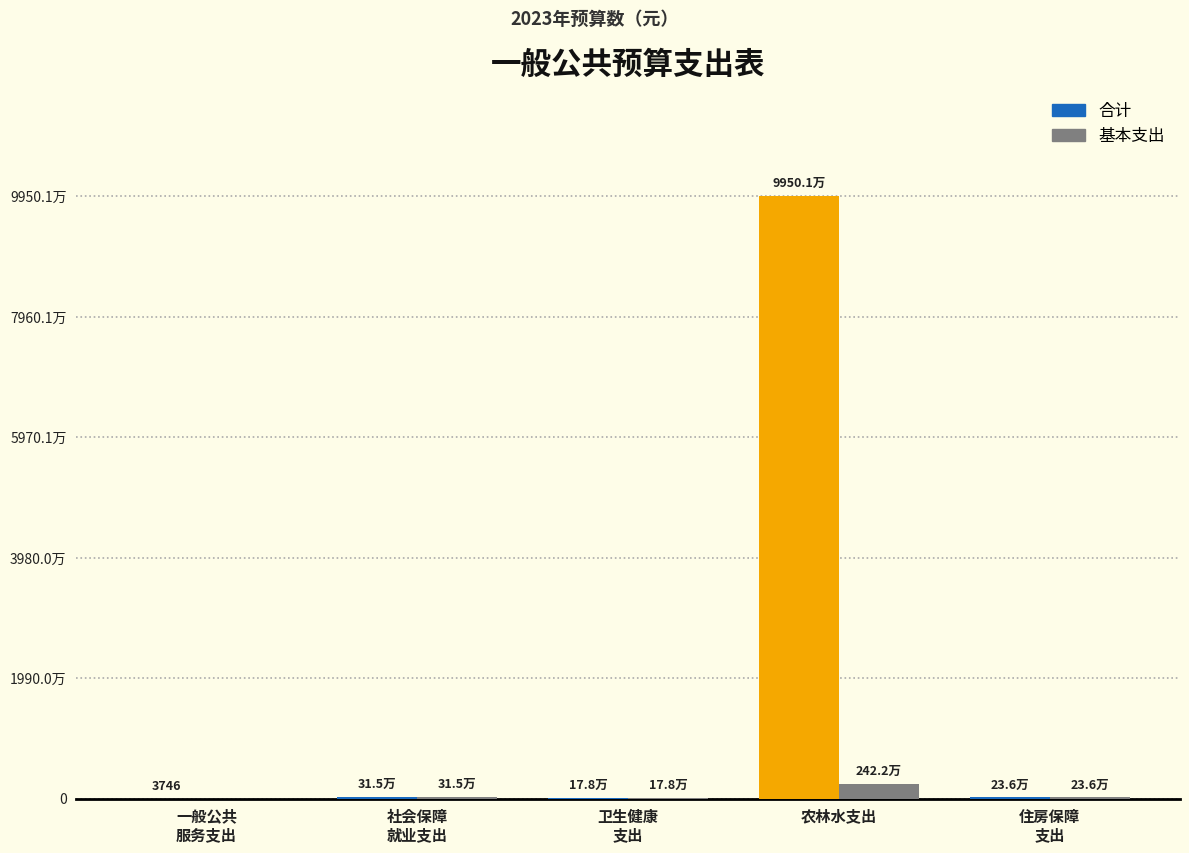

Which category has the highest value in the 合计 series?

农林水支出